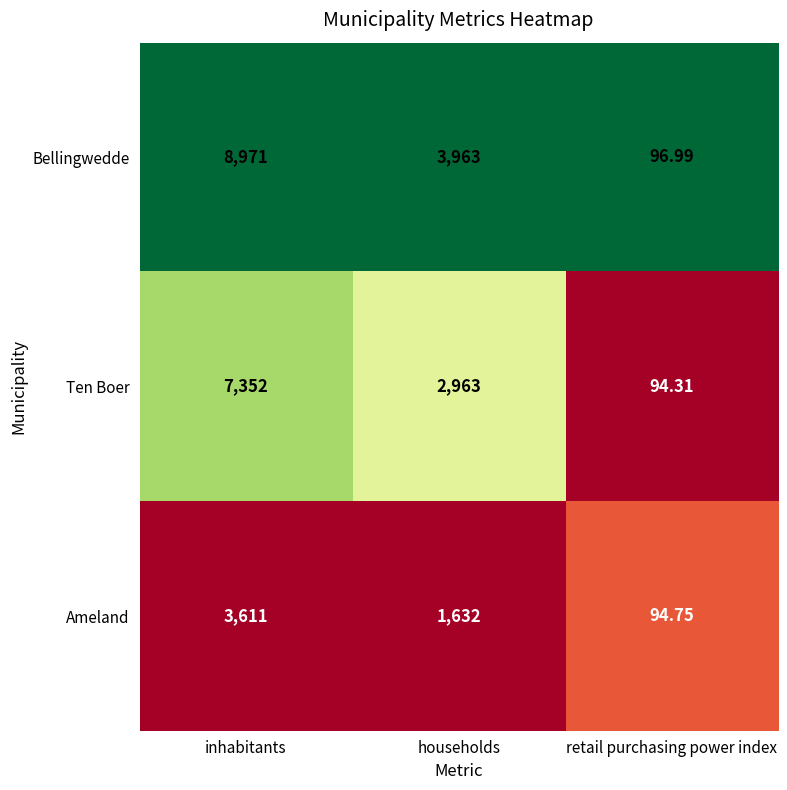

What is the difference between the highest and lowest values at inhabitants?

5360.0